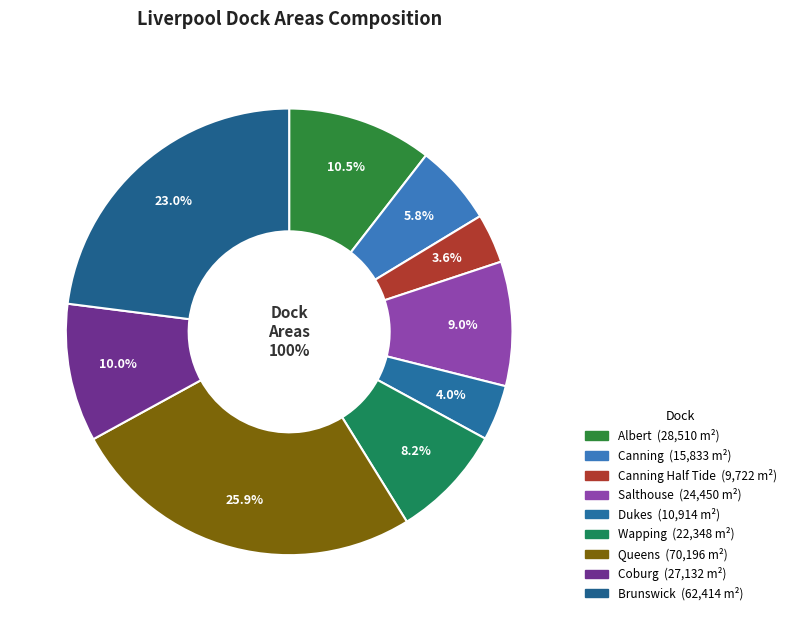

How many segments does this pie chart have?

9